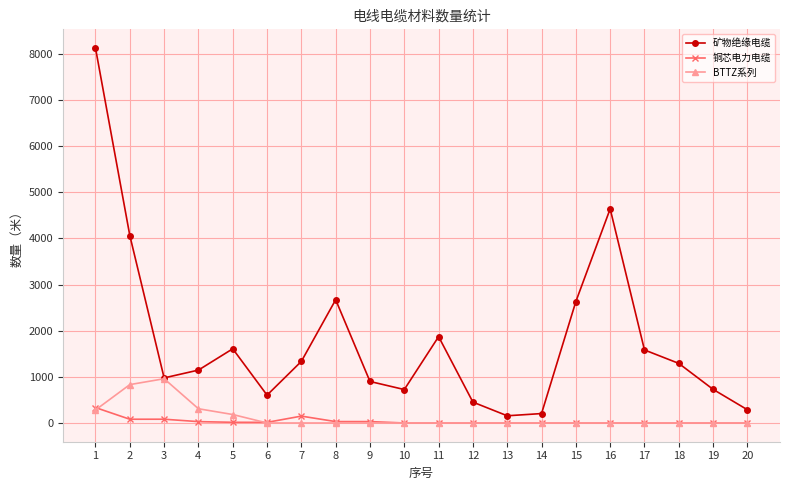

Does the chart have visible grid lines?

Yes